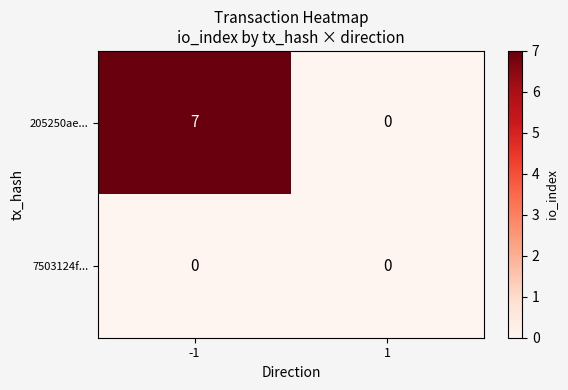

How many distinct data groups are displayed?

2